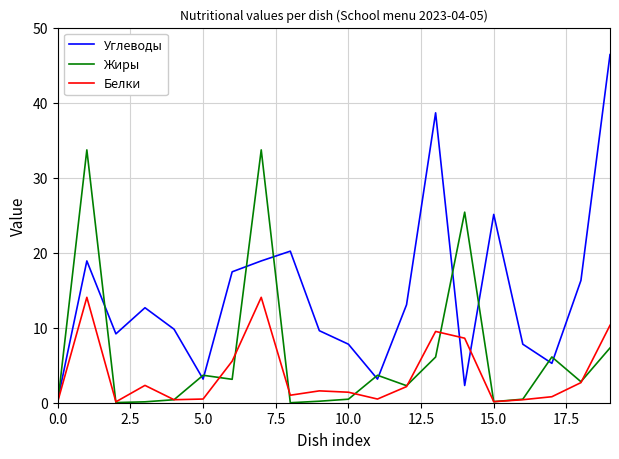

Which series has the largest total across all categories?

Углеводы